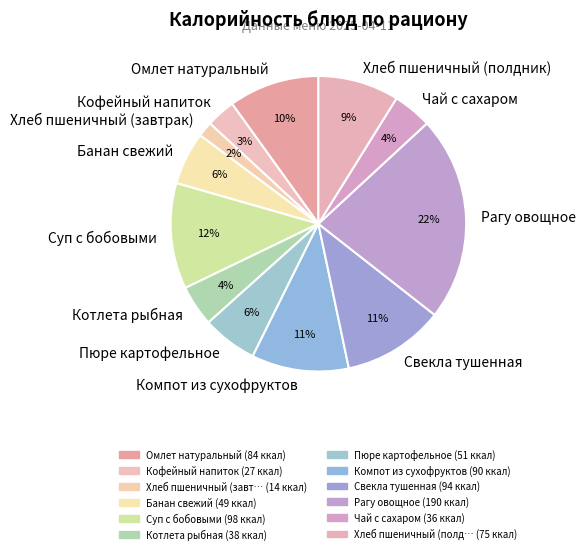

What is the largest slice in the pie chart?

Рагу овощное